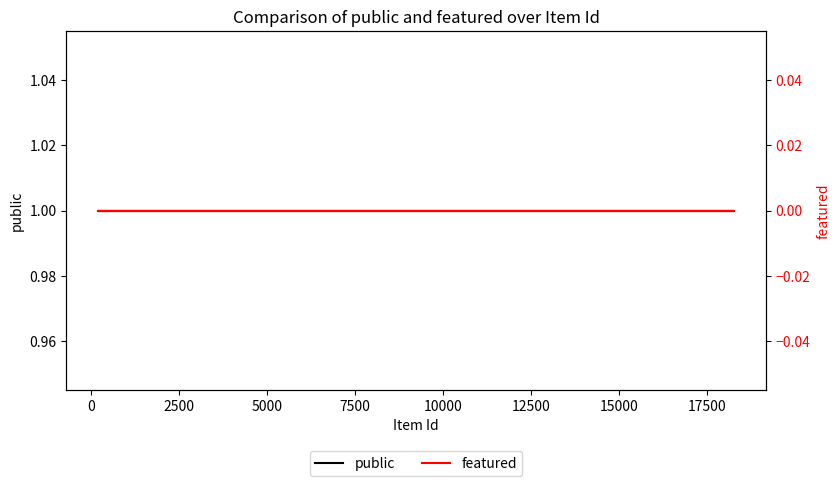

Reading left to right, transcribe all the data shown in this chart.

public: 1	1	1	1
featured: 0	0	0	0